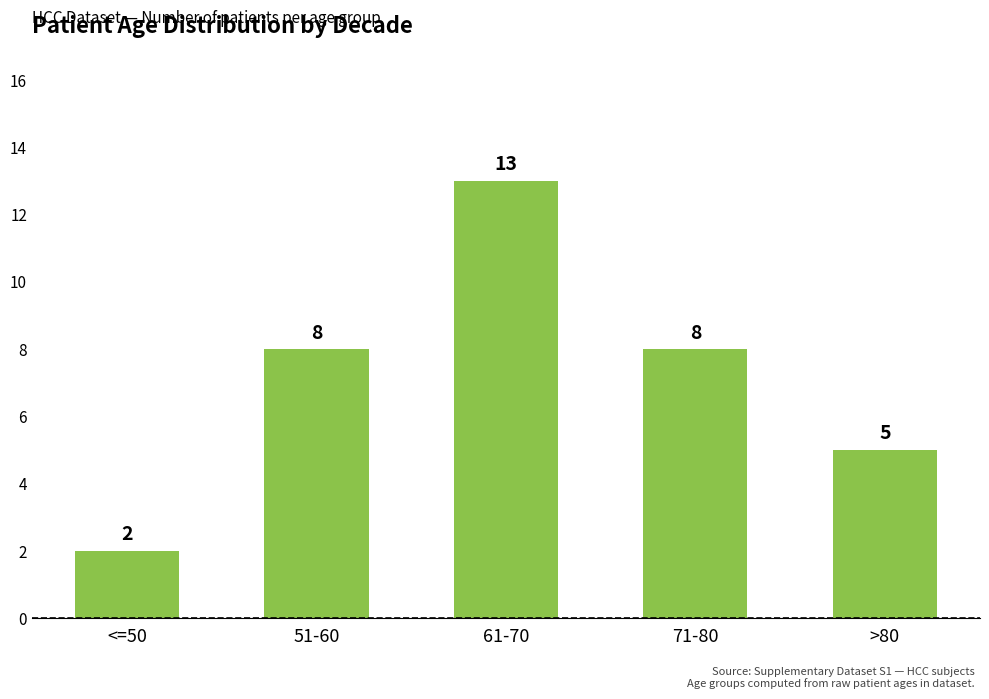

Is it true that the value at 61-70 is 7?

False